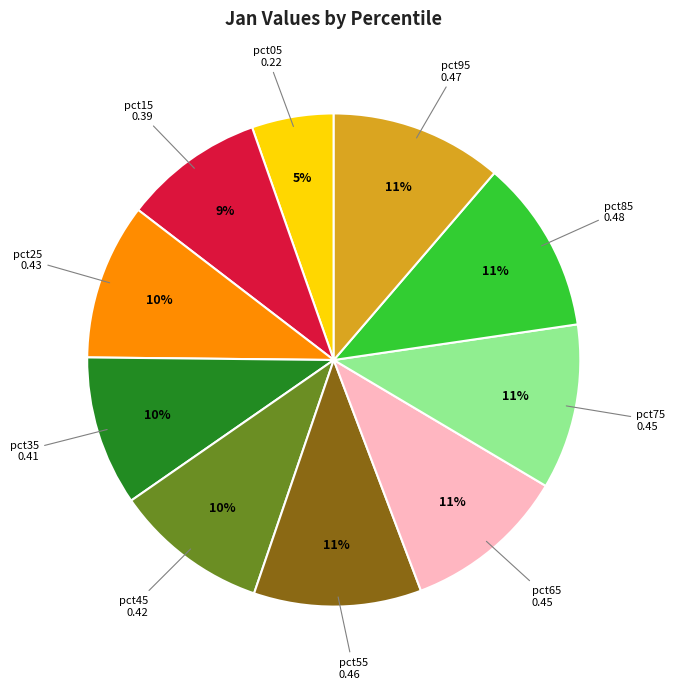

Which slice is the smallest?

pct05